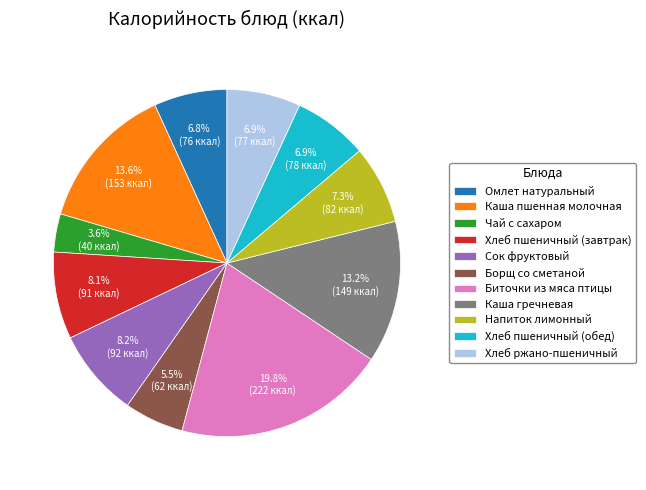

Count the number of slices in the pie.

11